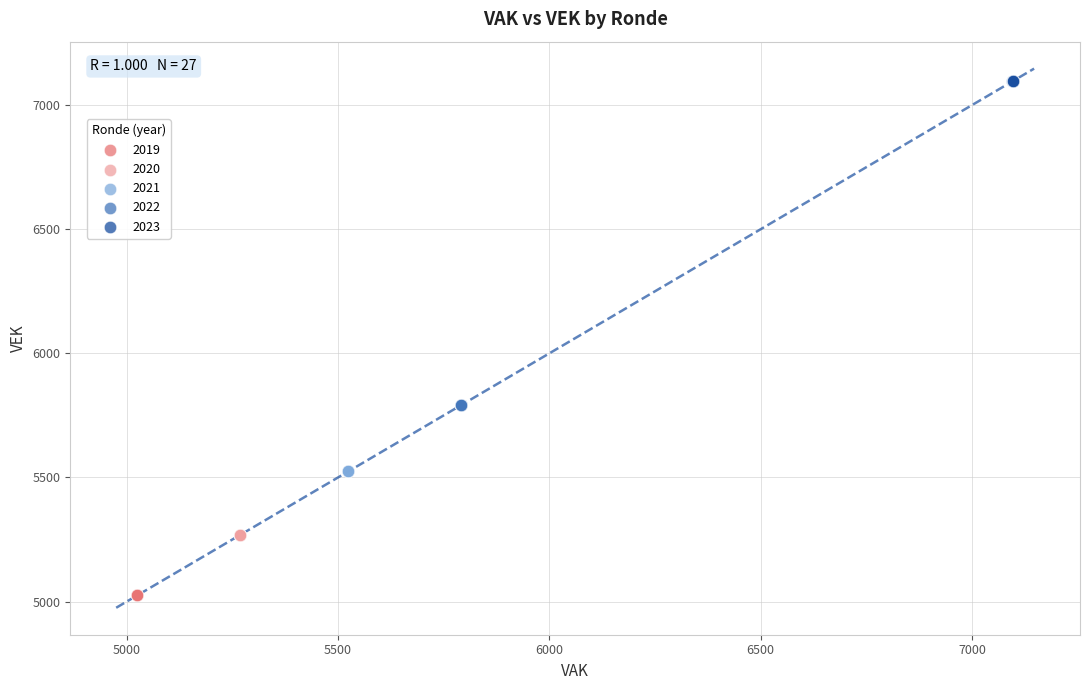

Which series contains the lowest Y value?

2019